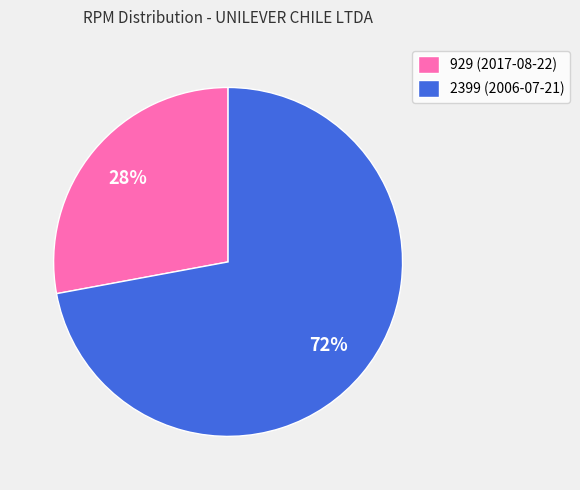

What percentage is the 2399 slice, to the nearest percent?

72%